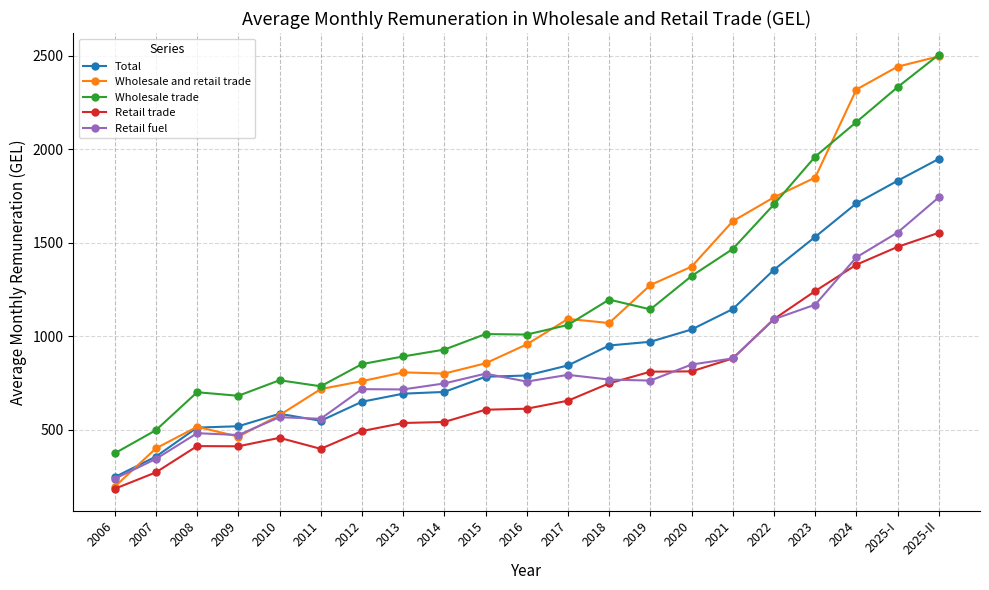

True or false: Wholesale and retail trade has more than 1 interior local peaks.

True